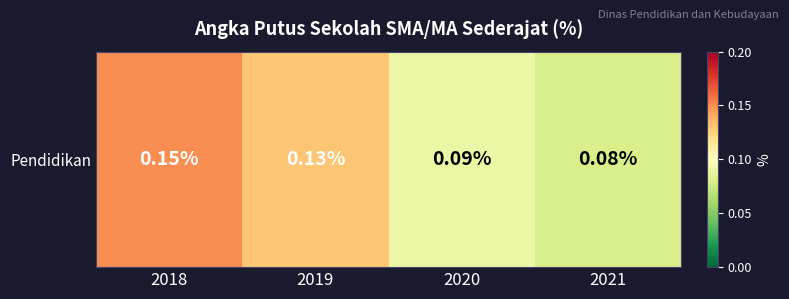

Where is the data nearest to the value 0?

2021